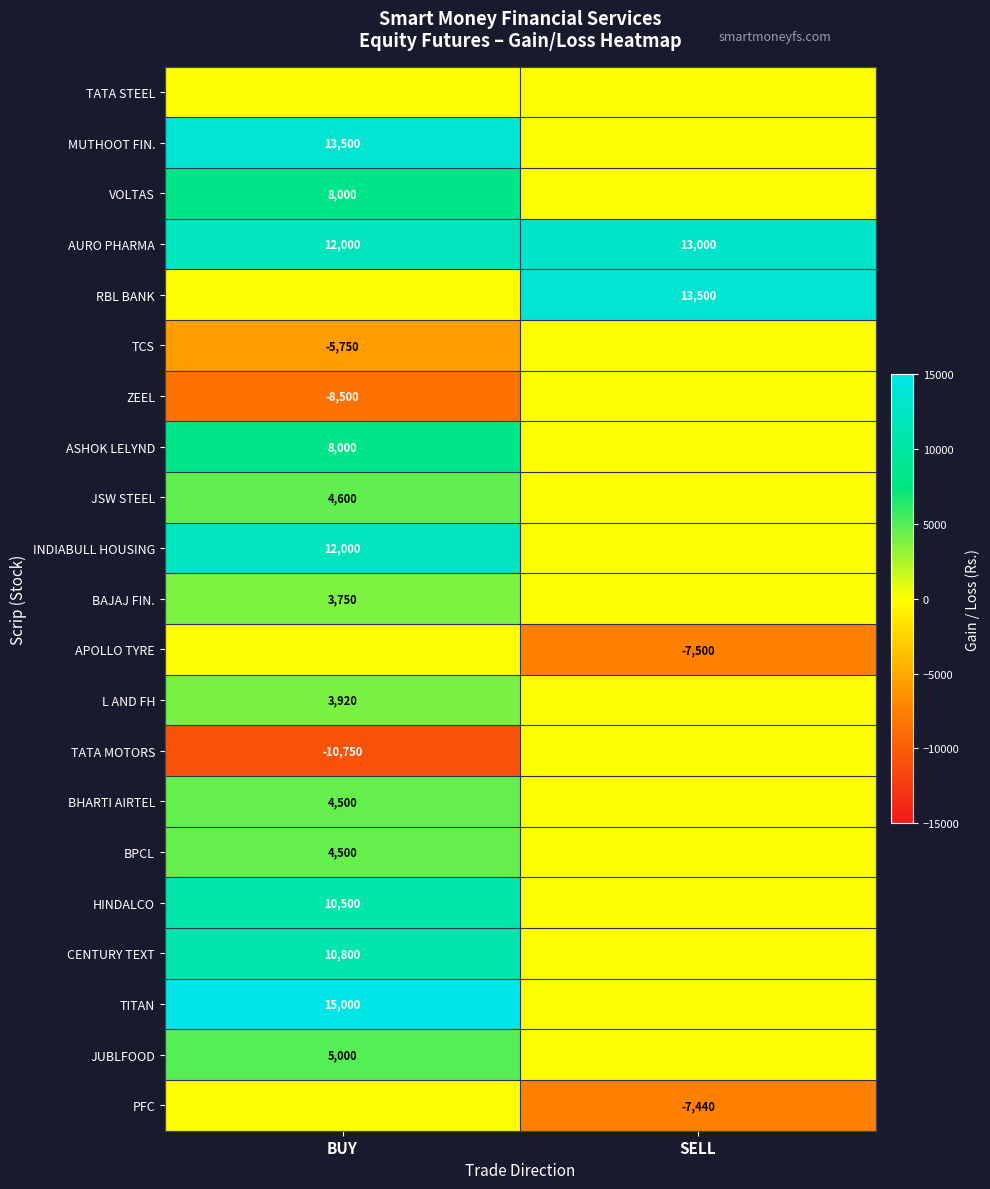

At which category is the sum across all series the highest?

BUY